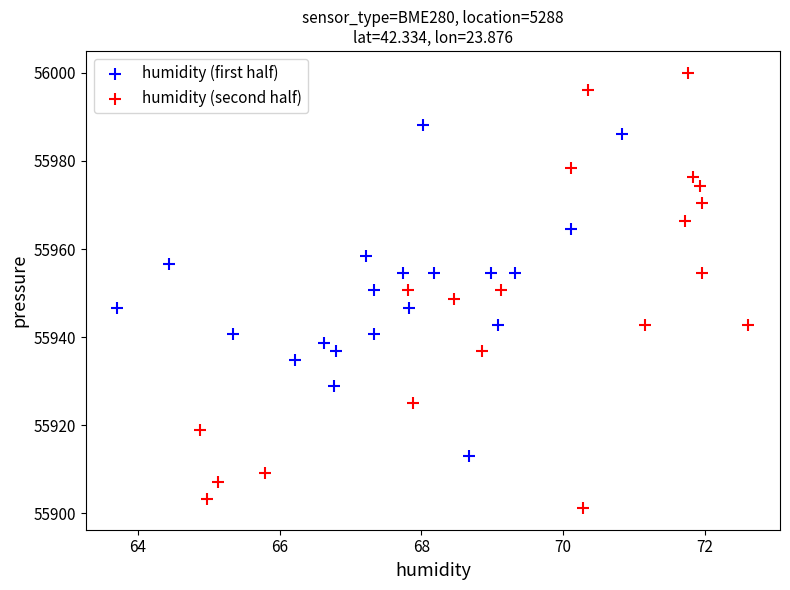

Which series contains the lowest Y value?

humidity (second half)